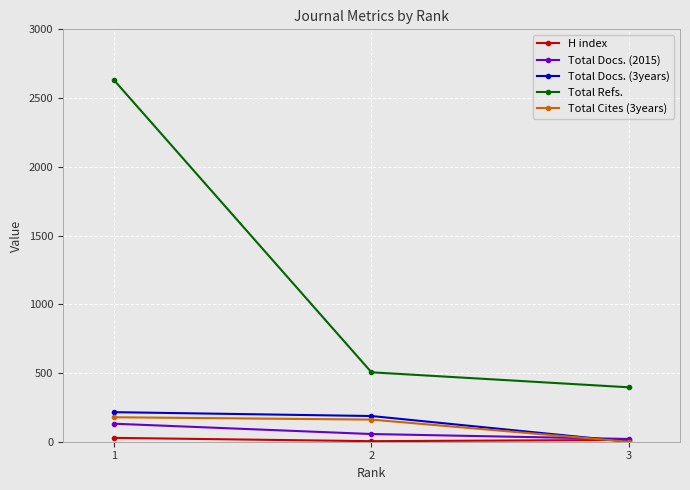

List the labels in order of Total Refs. value, smallest first.

3, 2, 1